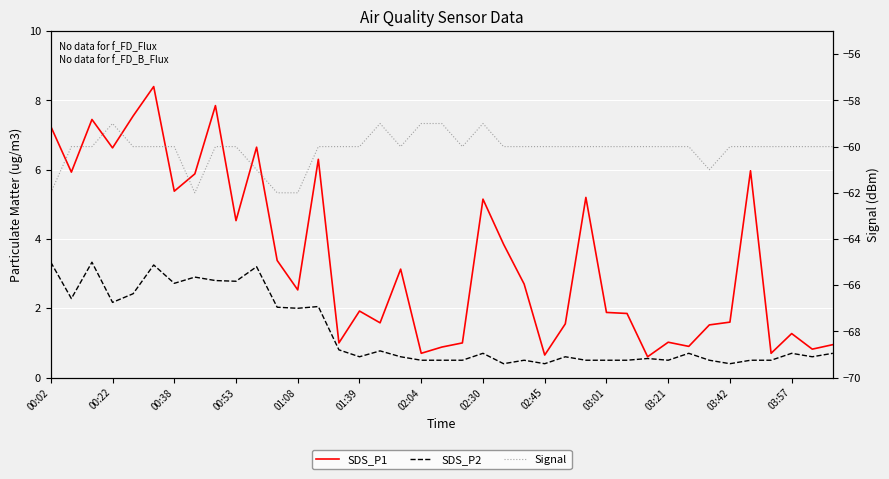

Rank the series at 02:30 from highest to lowest value.

SDS_P1, SDS_P2, Signal